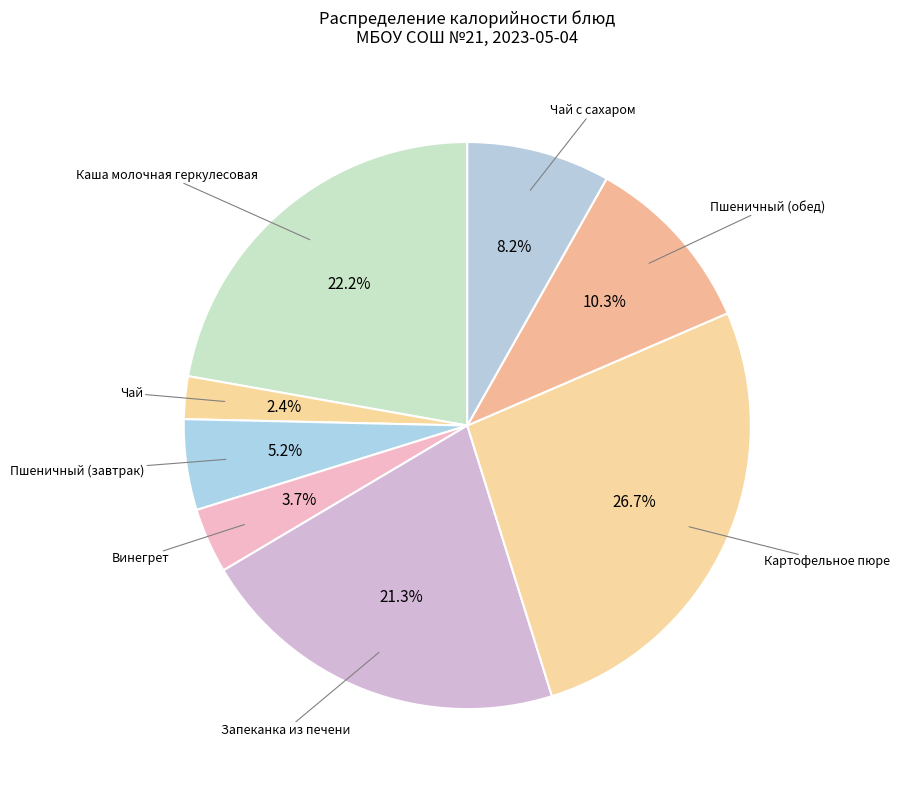

What is the smallest slice in the pie chart?

Чай